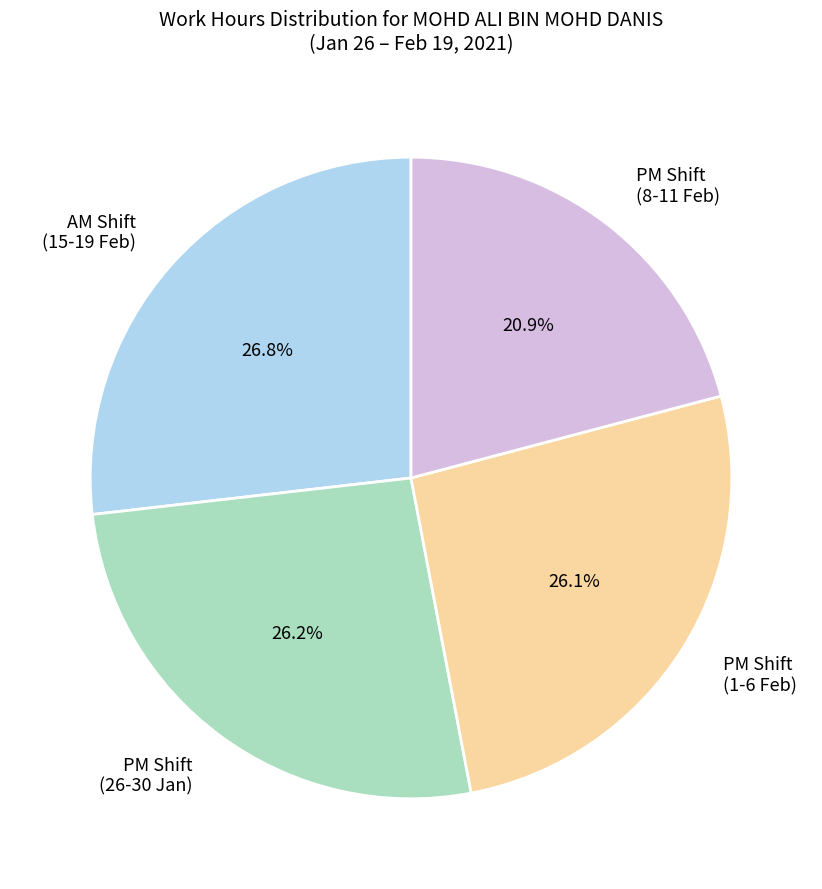

What is the total percentage of PM Shift (1-6 Feb) and PM Shift (26-30 Jan)?

52.3%